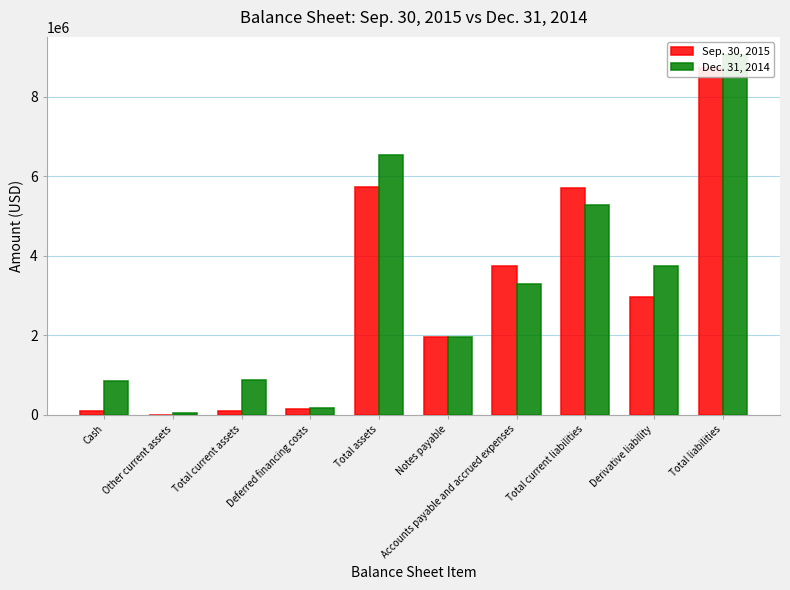

List the series in order of their peak value, lowest first.

Sep. 30, 2015, Dec. 31, 2014